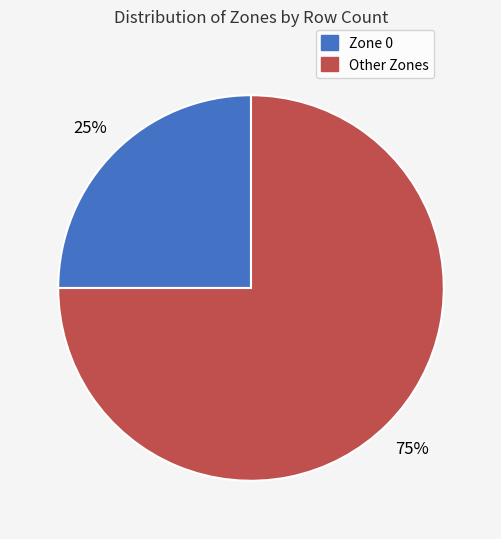

How many segments does this pie chart have?

2